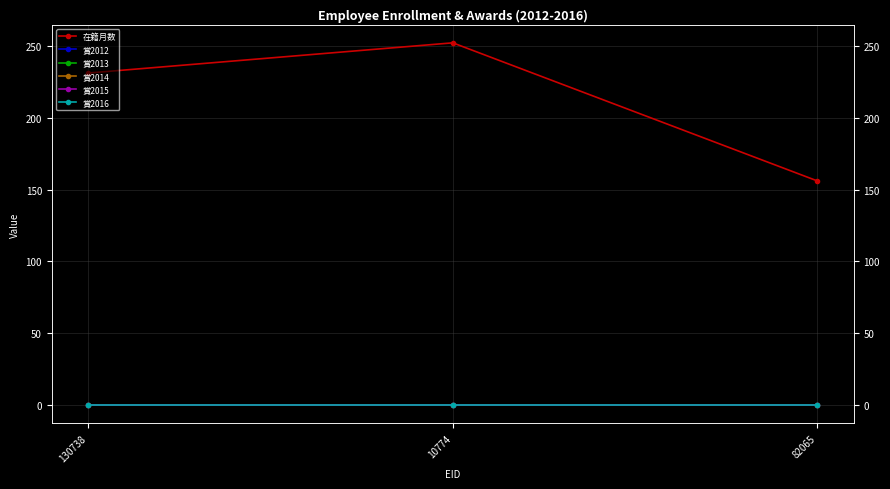

What is the label of the 1st point from the left?

130738